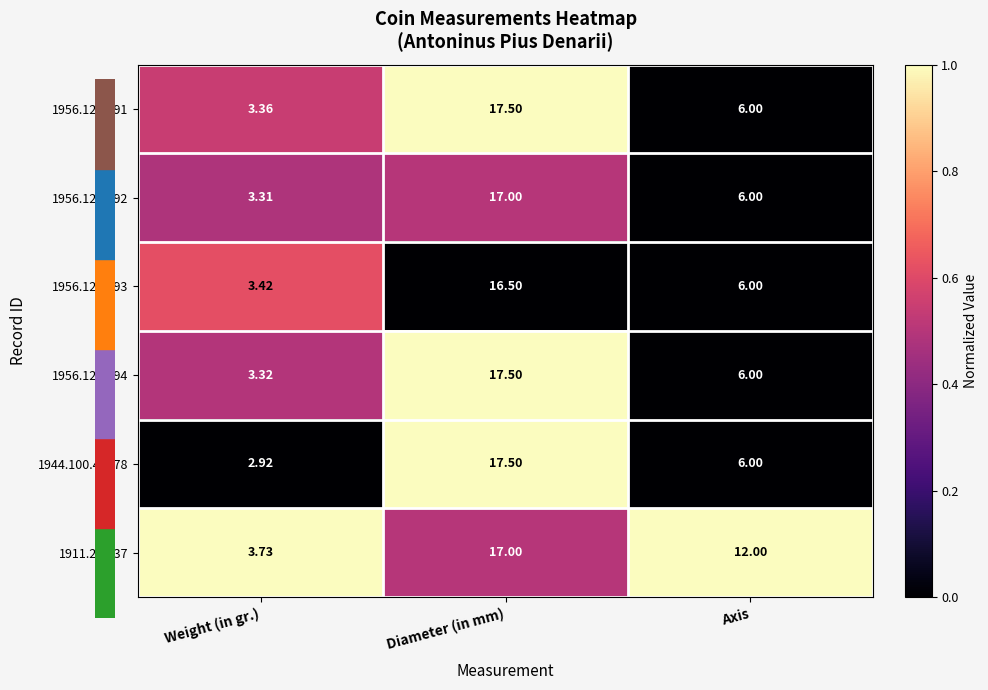

At which label does 1911.23.237 reach its minimum?

Weight (in gr.)